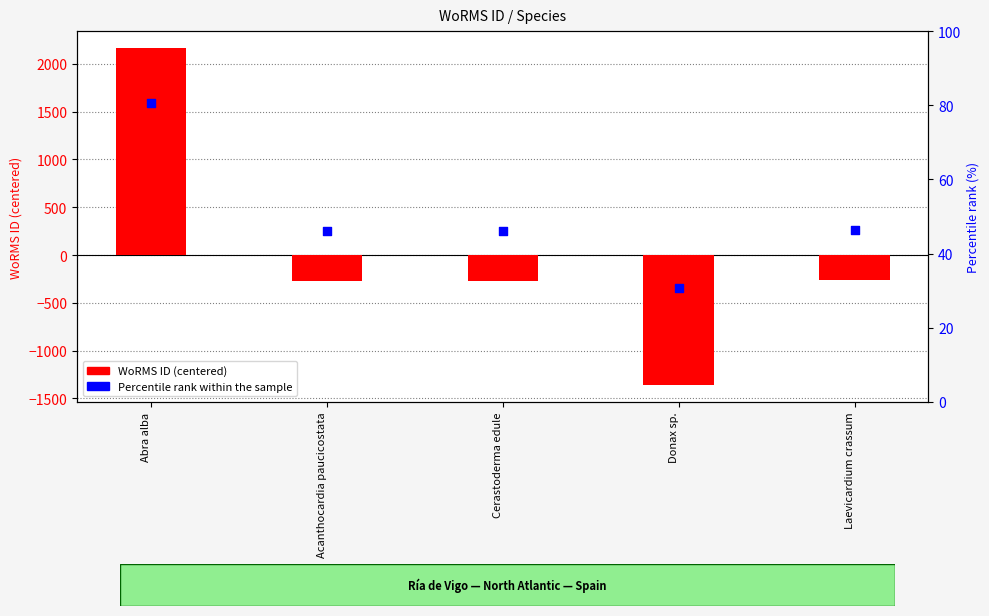

Which series contains the lowest Y value?

WoRMS ID (centered)